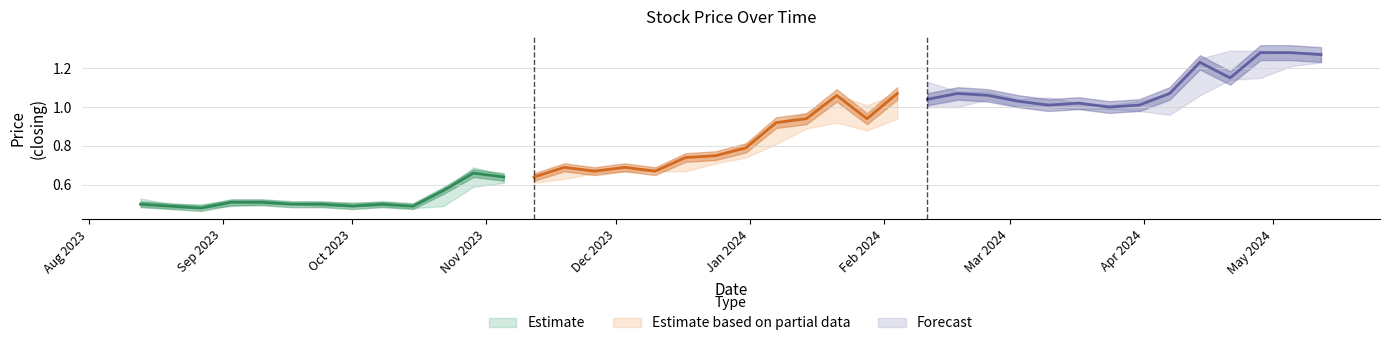

What is the spread (max minus min) of values at 12/05/2024?

0.1